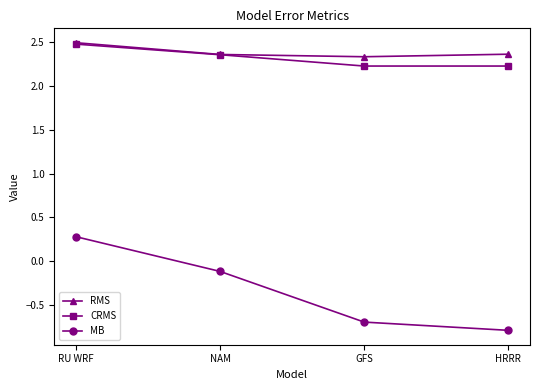

What is the value of the MB point at the 2nd from the left?

-0.1